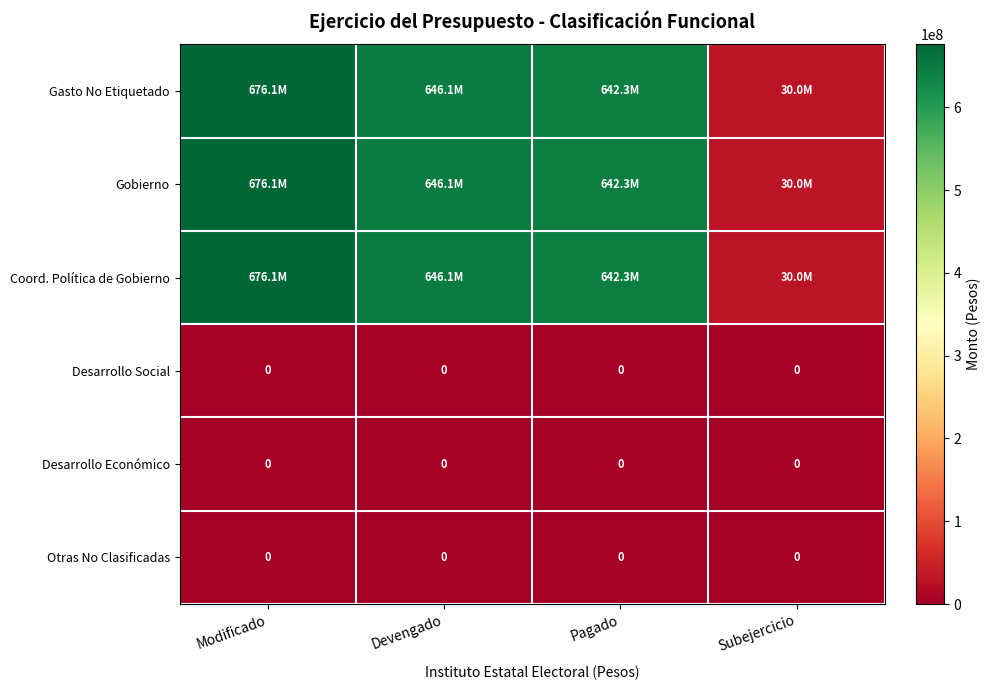

What is the total value across all series at Pagado?

1927014673.0